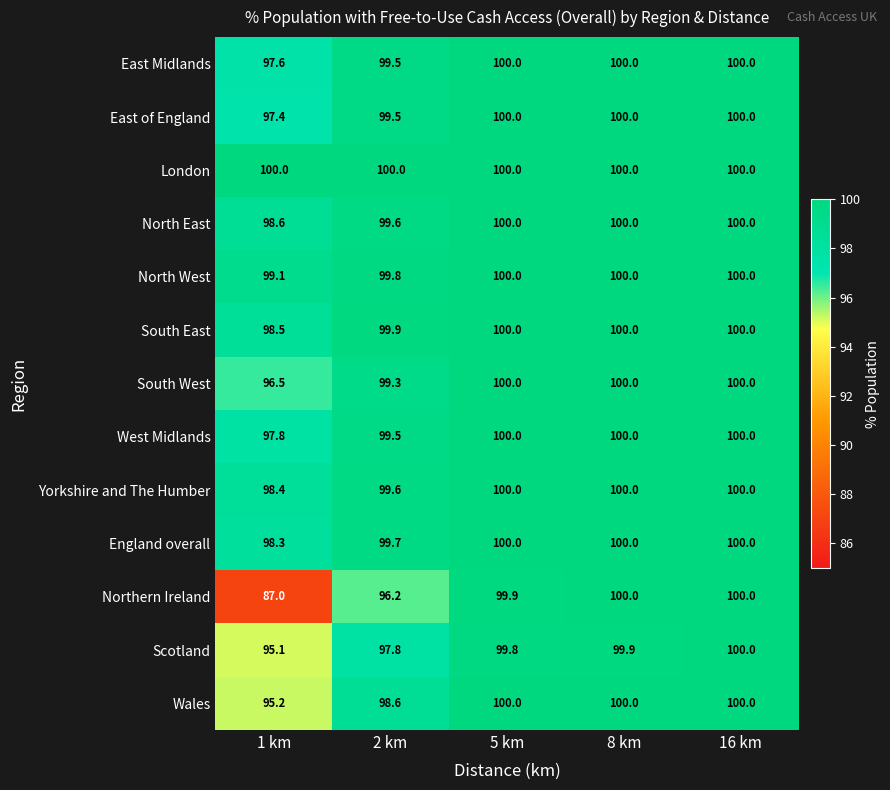

What is the difference between the Yorkshire and The Humber values at 16 km and 2 km?

0.4